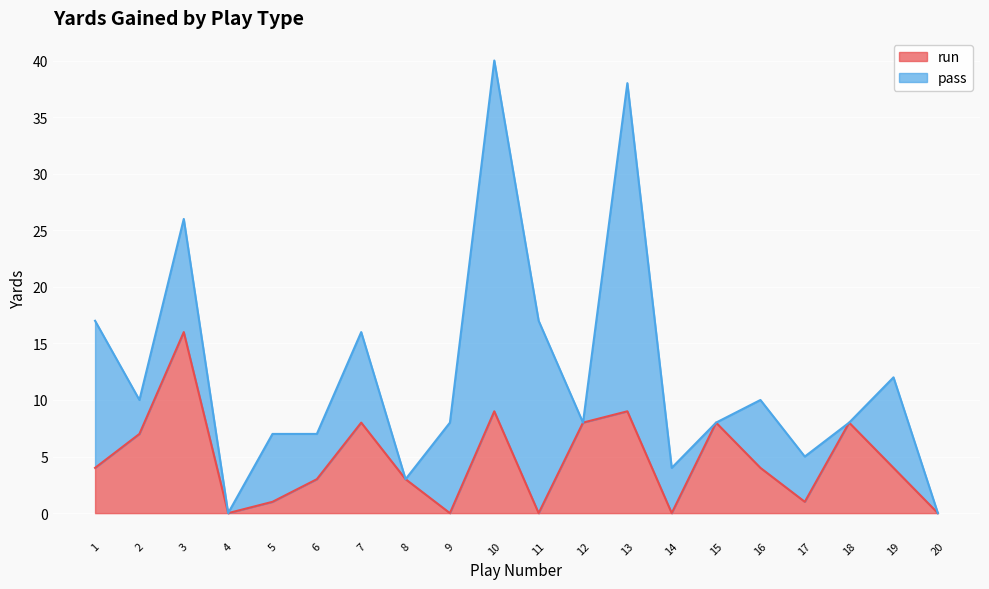

True or false: there are more than 2 points higher than both neighbors.

True